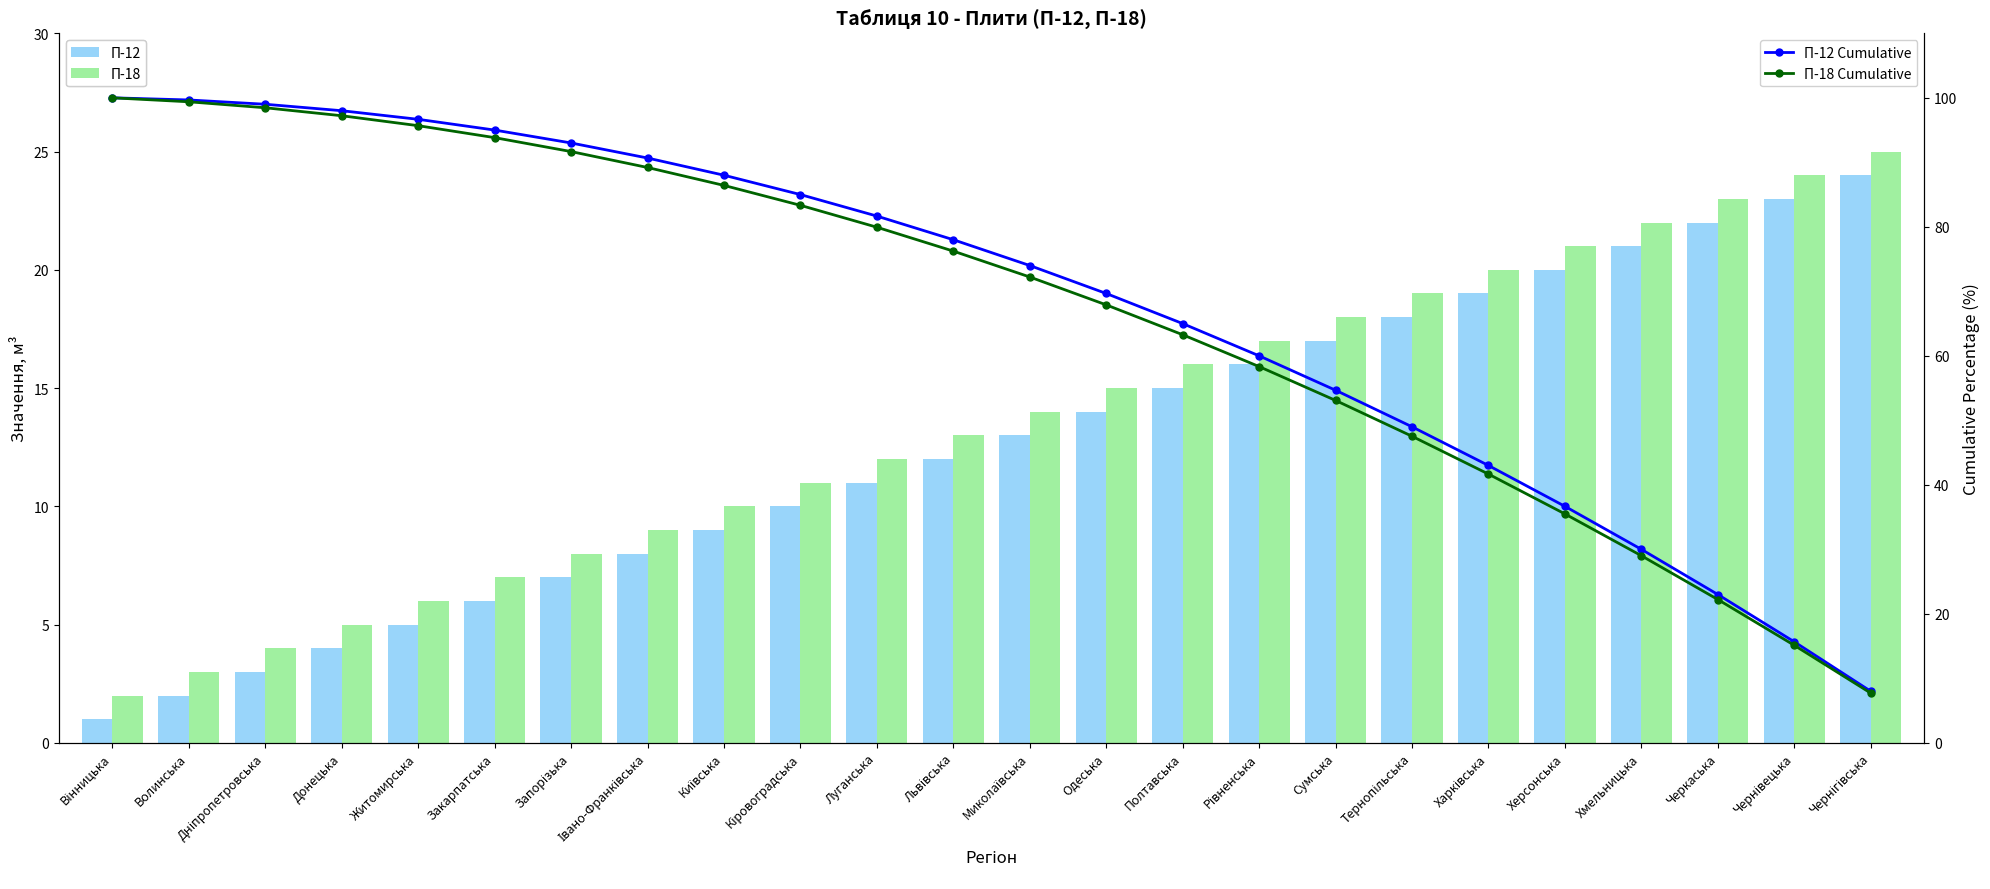

What is the sum of the П-12 Cumulative values at Рівненська and Сумська?

114.7